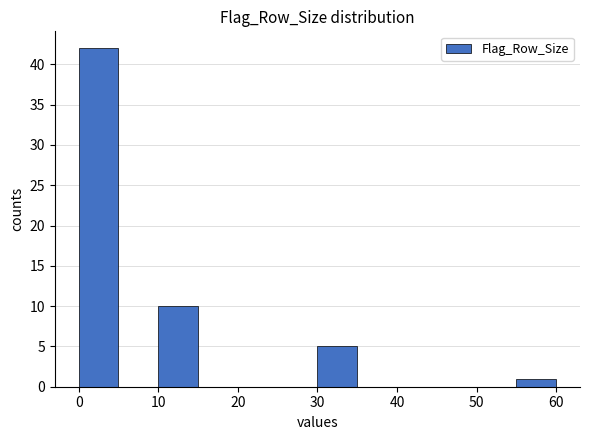

How tall is the bar that spans 55 to 60 on the x-axis? The values are not printed on the chart, so give them approximately, as read against the axis.

1